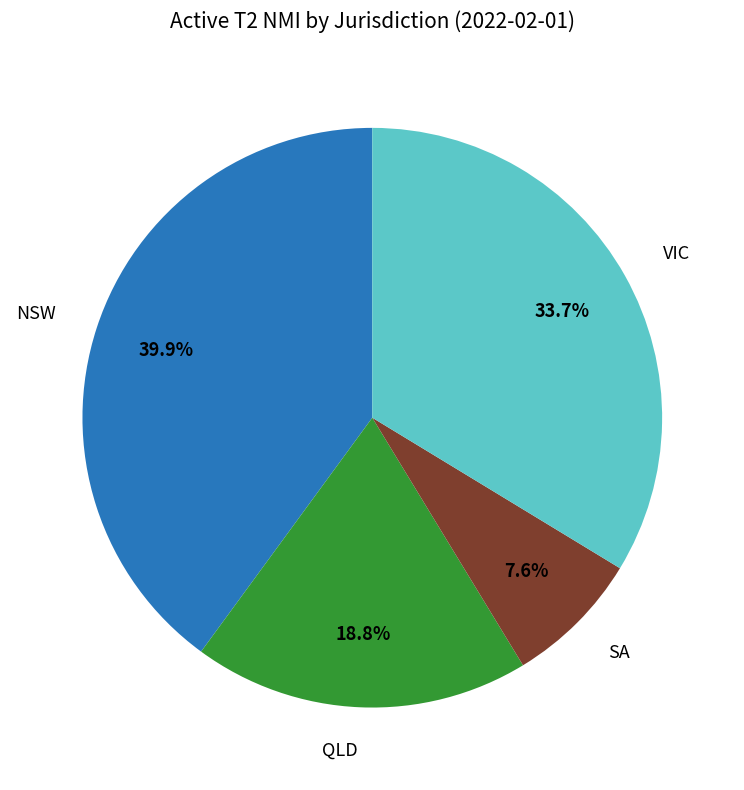

Is there a majority slice in this chart?

No